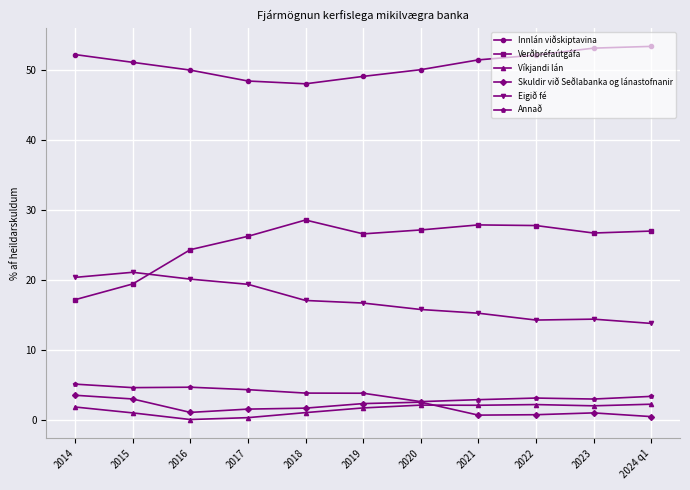

What is the difference between the Innlán viðskiptavina values at 2019 and 2016?

0.9